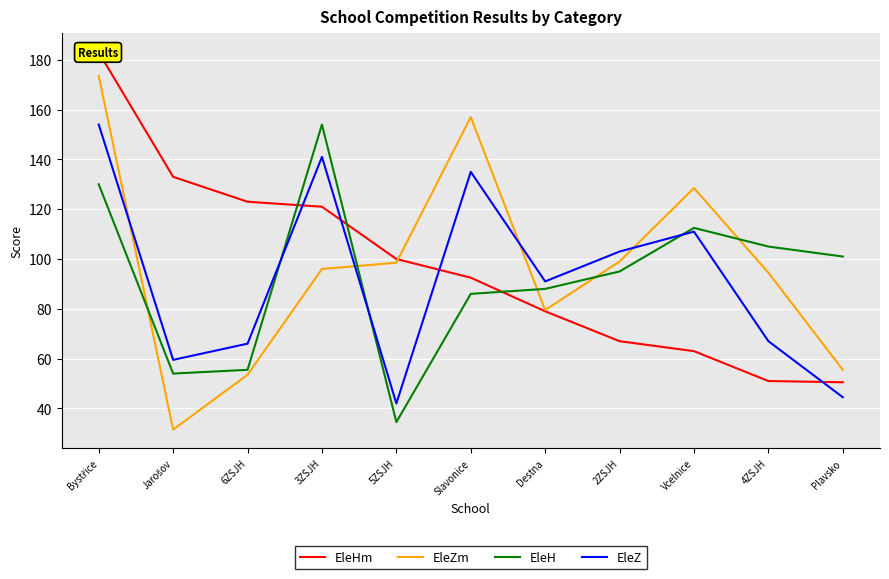

At which label is EleZm closest to 102?

2ZSJH